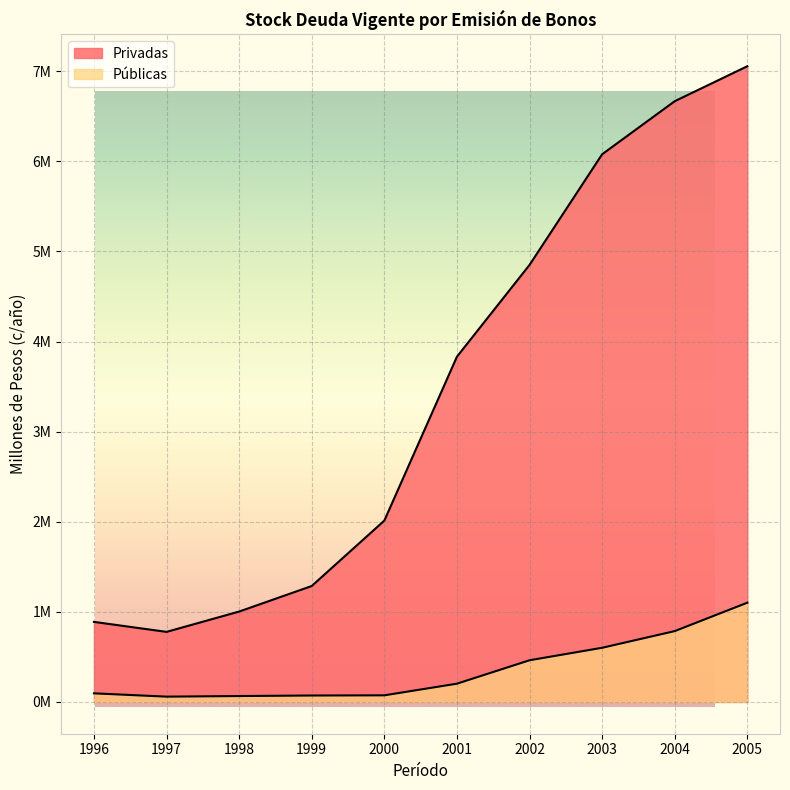

Is the value of Privadas at 2001 greater than the value of Públicas at 2001?

Yes